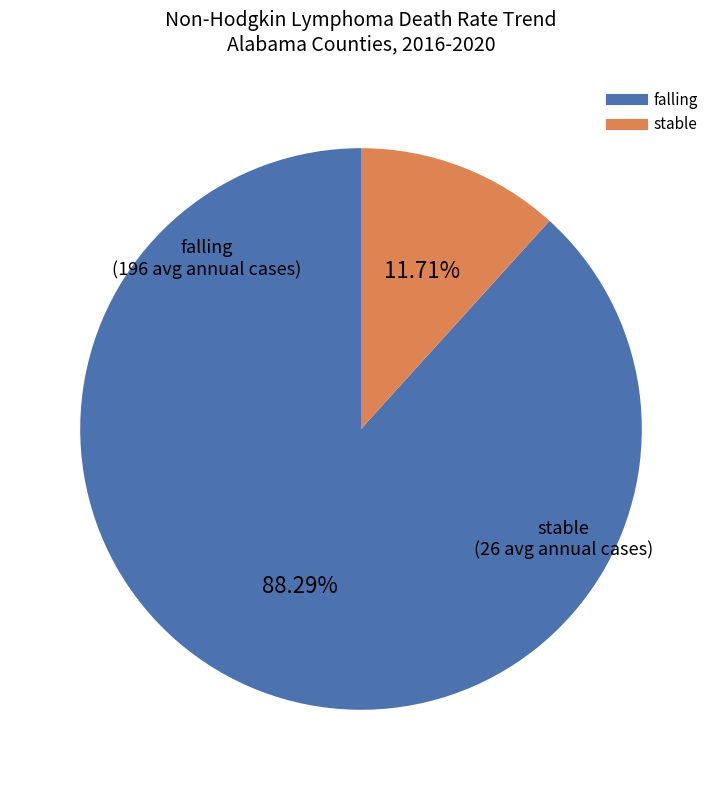

Is there any slice that represents more than half of the pie?

Yes